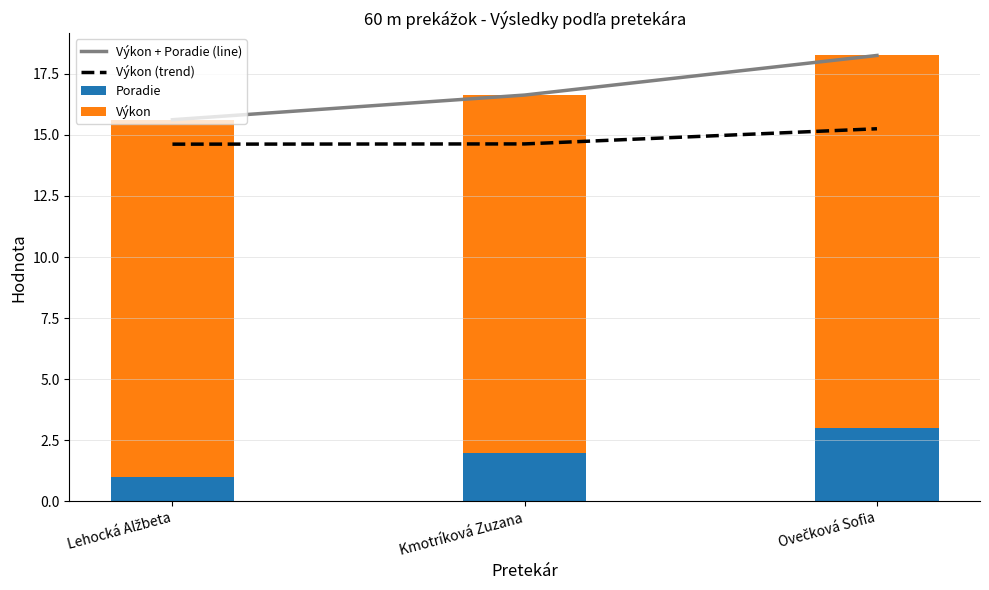

Is it true that Výkon + Poradie (line) equals 7.0 at Kmotríková Zuzana?

False